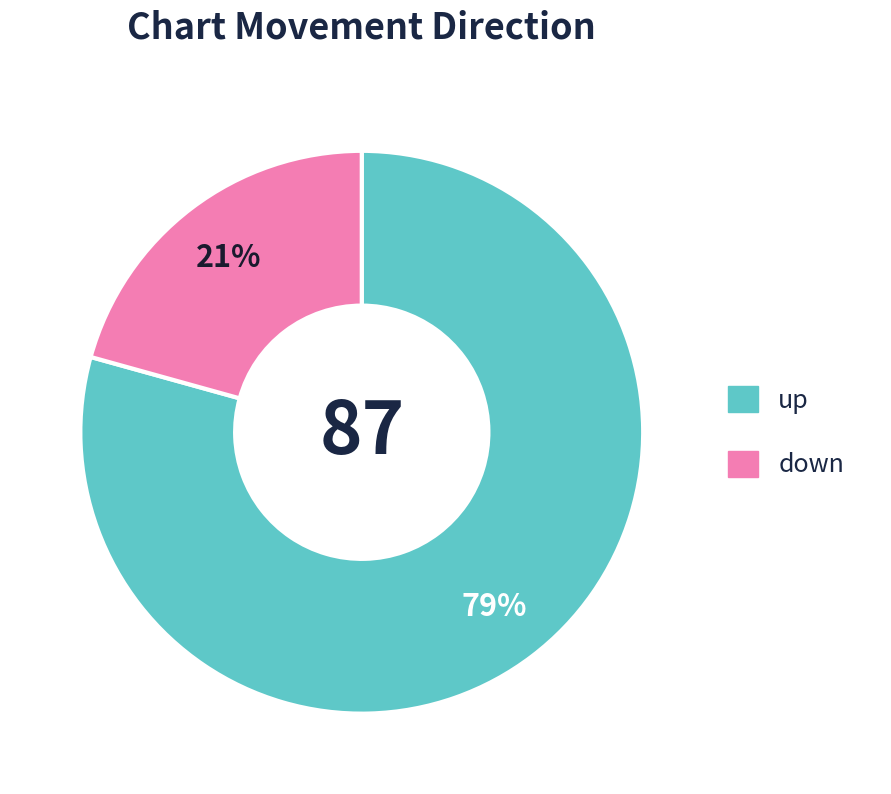

Approximately how many times larger is the value at up compared to down?

3.8